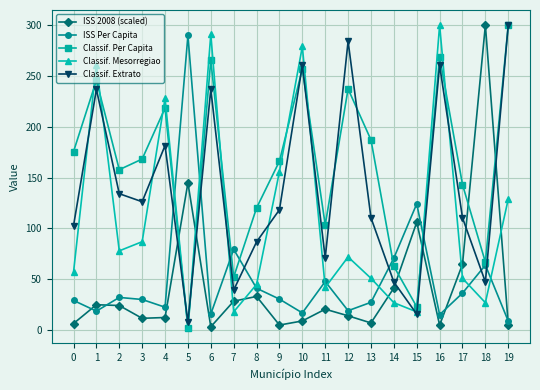

What is the average value of the Classif. Per Capita series?

161.1